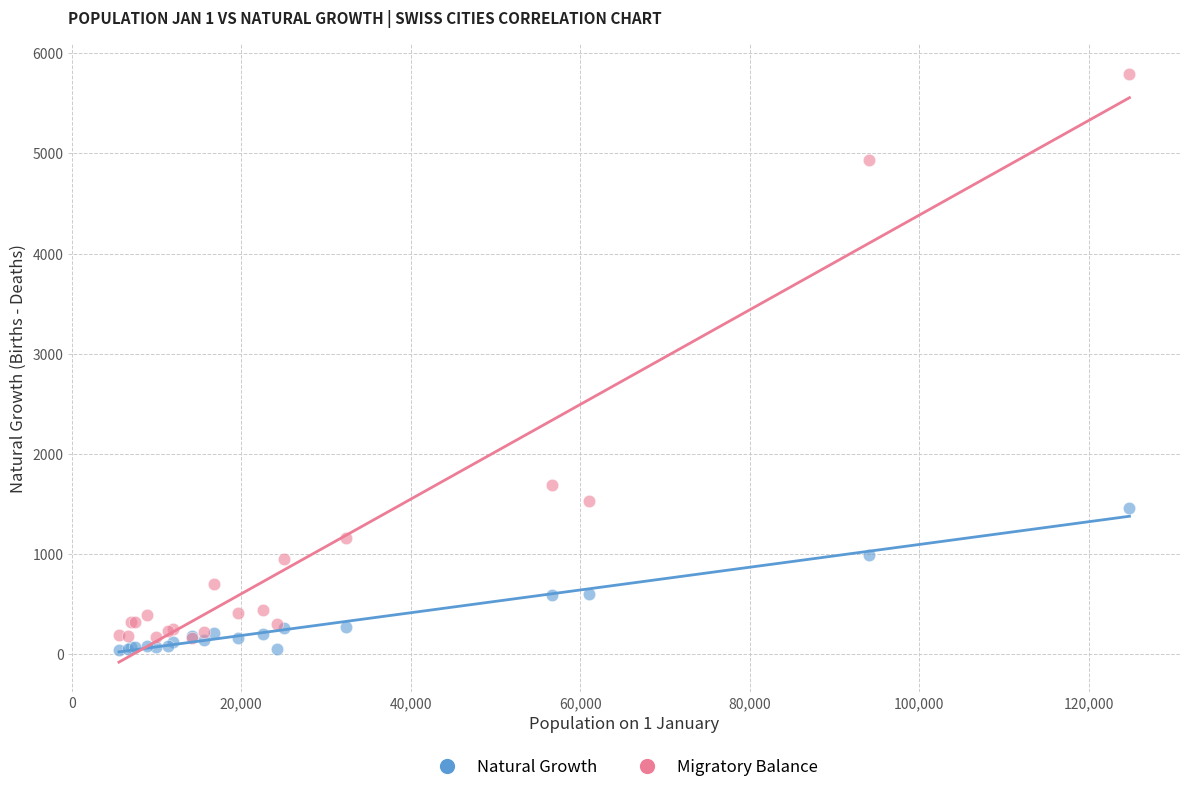

What are all the series names shown in the legend?

Natural Growth, Migratory Balance